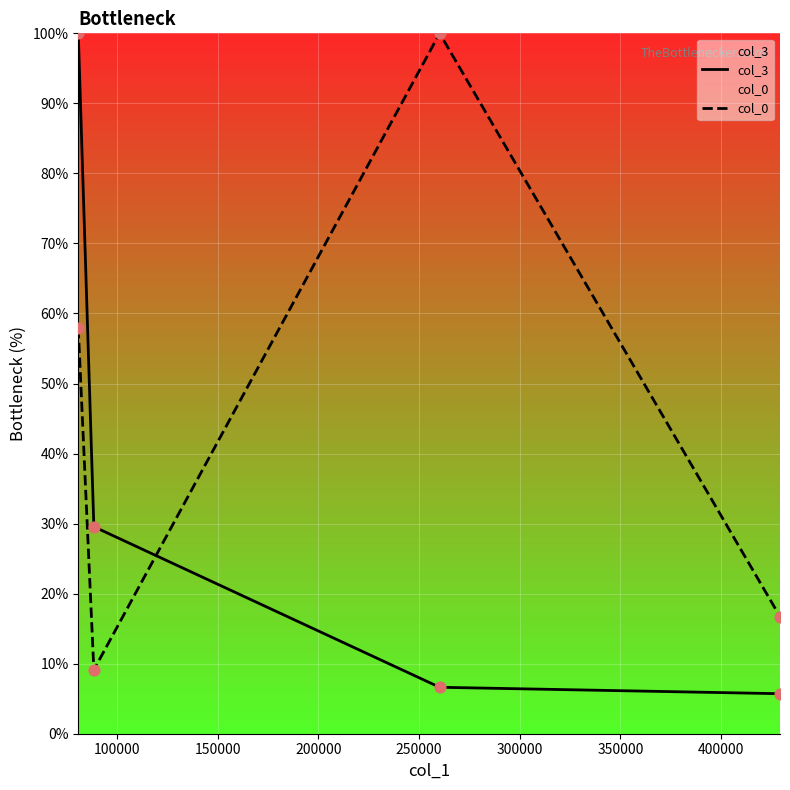

Which series has the largest total across all categories?

col_0